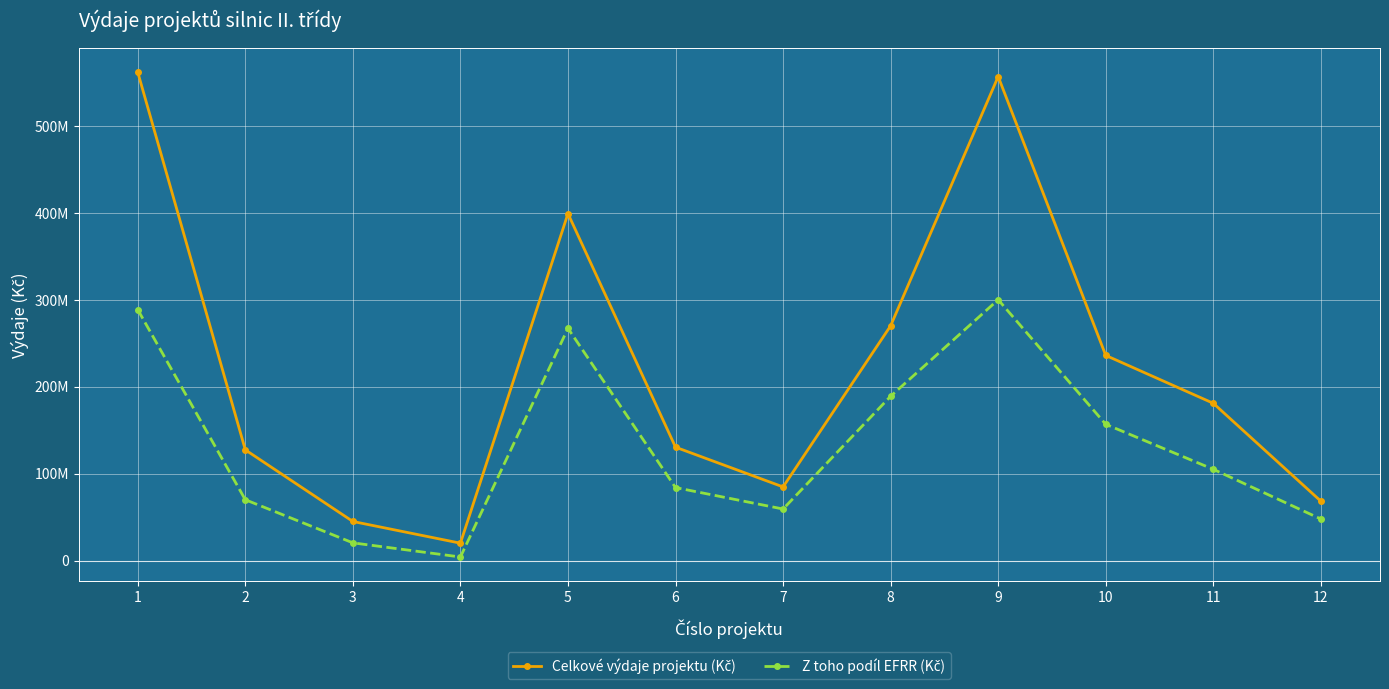

Is this an area chart (filled region under the line)?

No